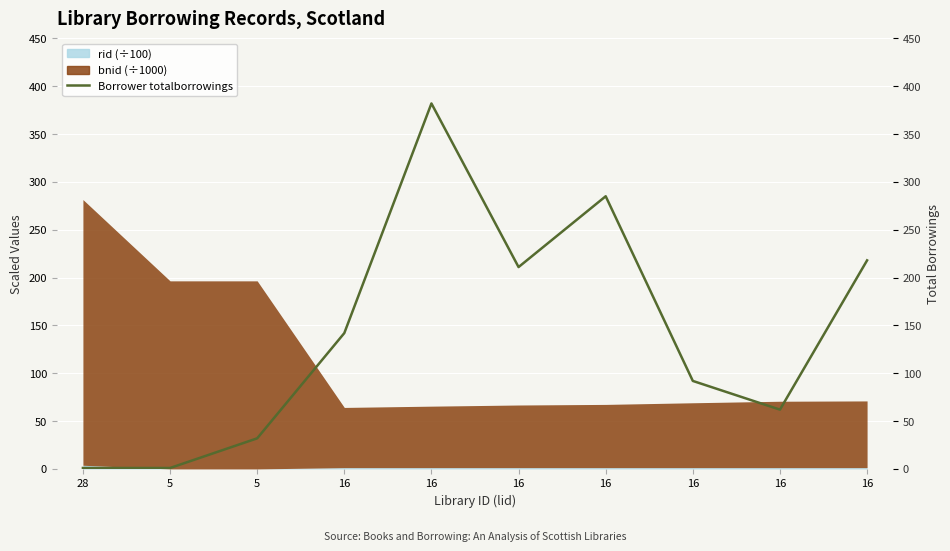

Is it true that the value at 28 is 1?

True